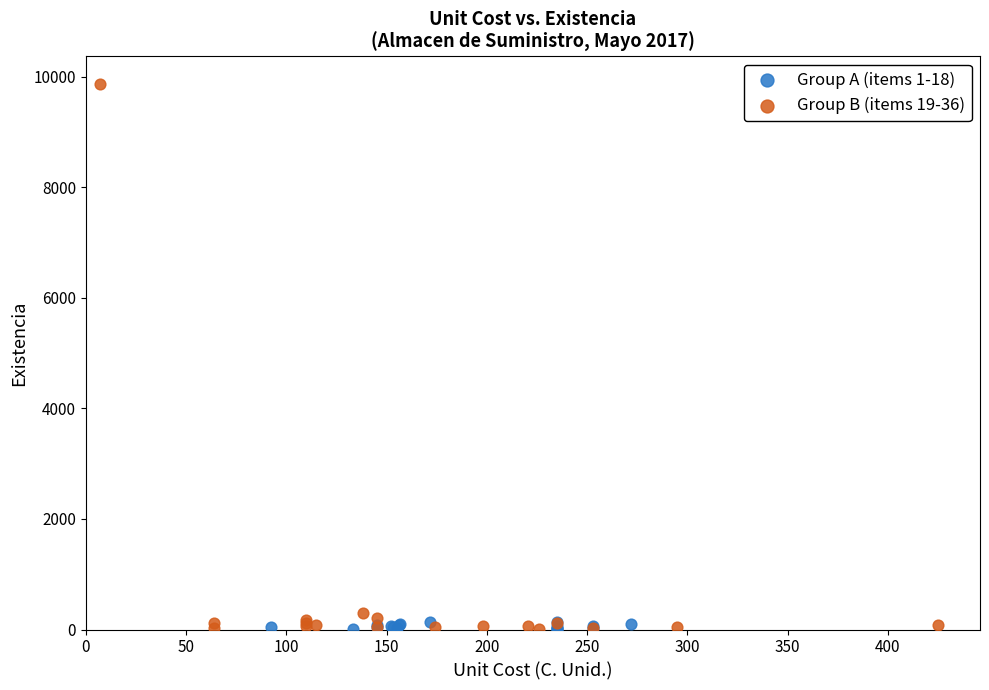

Which series reaches the maximum Y coordinate?

Group B (items 19-36)